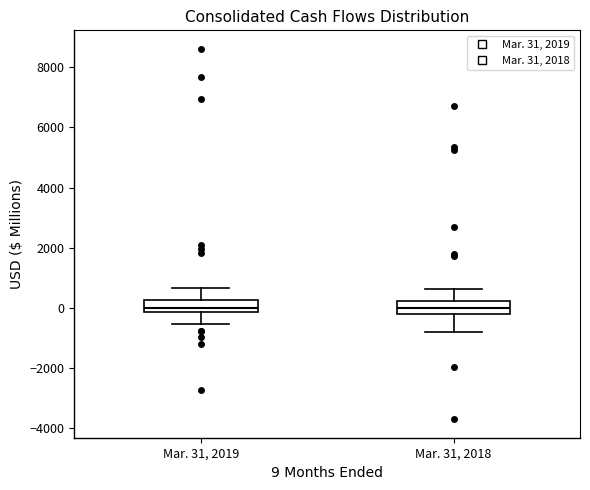

Reading left to right, transcribe this box plot: for each box, give where its median line is, the range the box spans, and where its two whiskers end, as read against the y-axis. The values are not printed on the chart, so give them approximately, as read against the axis.

Mar. 31, 2019: median 0, box -200 to 200, whiskers -600 to 600
Mar. 31, 2018: median 0, box -200 to 200, whiskers -800 to 600